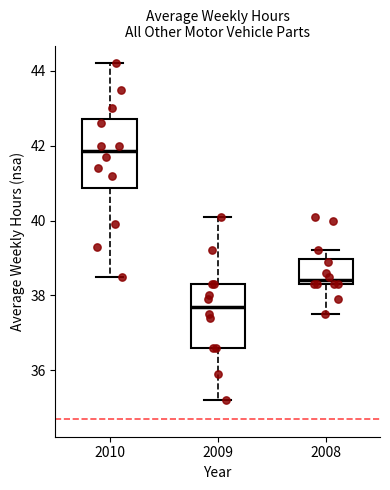

Reading left to right, transcribe this box plot: for each box, give where its median line is, the range the box spans, and where its two whiskers end, as read against the y-axis. The values are not printed on the chart, so give them approximately, as read against the axis.

2010: median 41.8, box 40.8 to 42.8, whiskers 38.6 to 44.2
2009: median 37.8, box 36.6 to 38.4, whiskers 35.2 to 40.2
2008: median 38.4 (just above the box's lower edge), box 38.4 to 39.0, whiskers 37.6 to 39.2